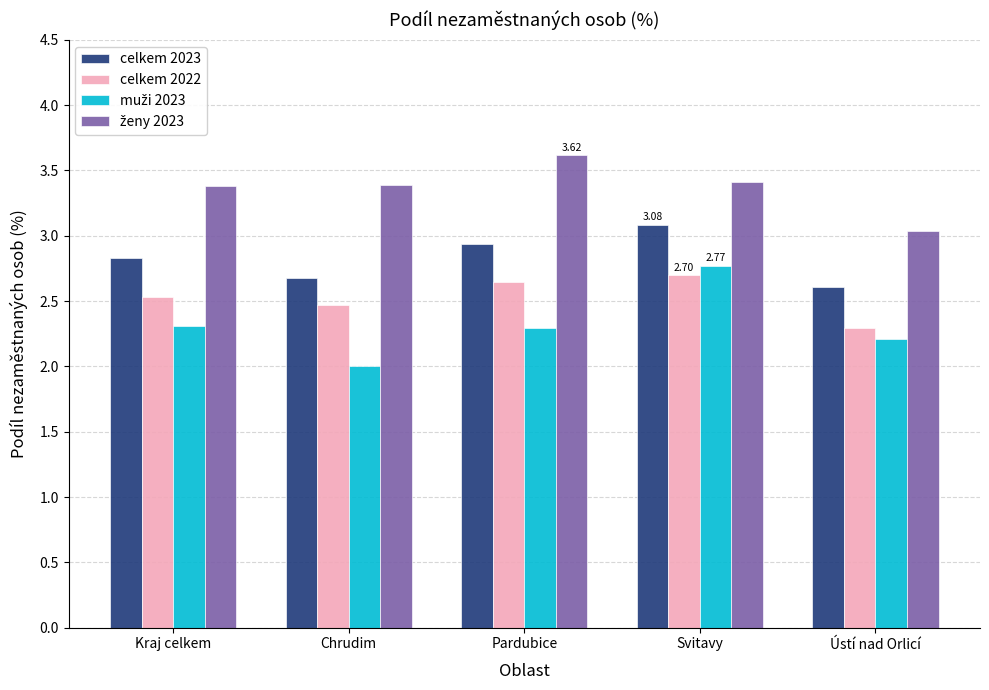

Rank the categories by celkem 2023 value from lowest to highest.

Ústí nad Orlicí, Chrudim, Kraj celkem, Pardubice, Svitavy